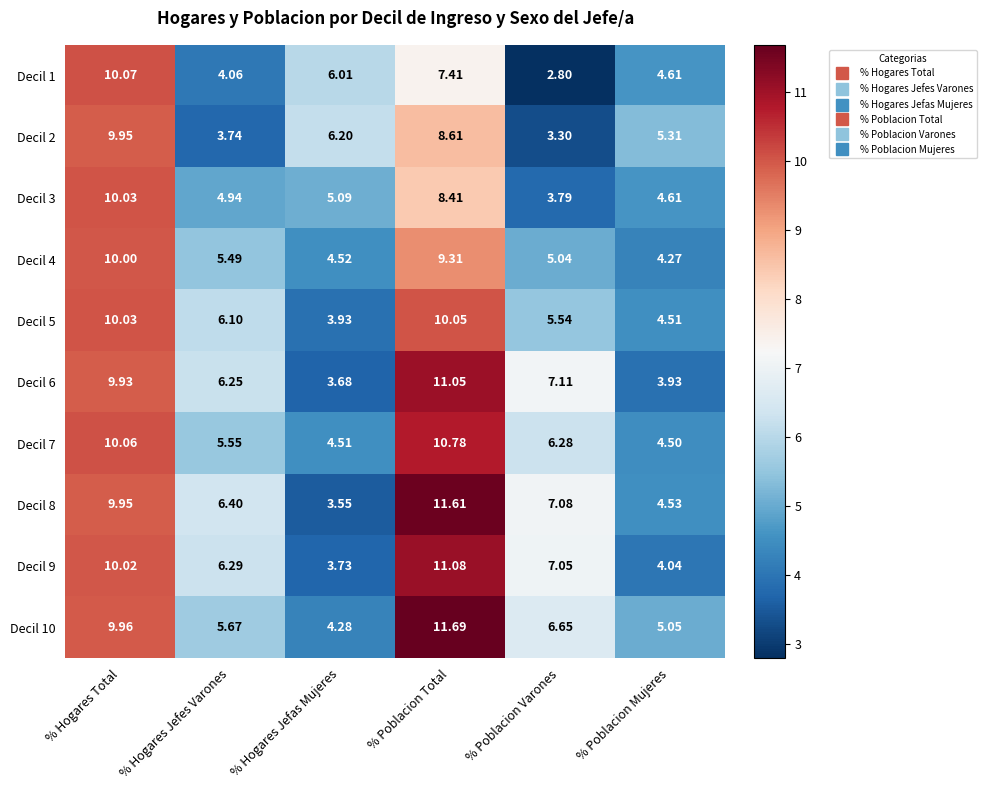

Between % Hogares Total and % Poblacion Mujeres, which series saw the biggest shift?

Decil 6